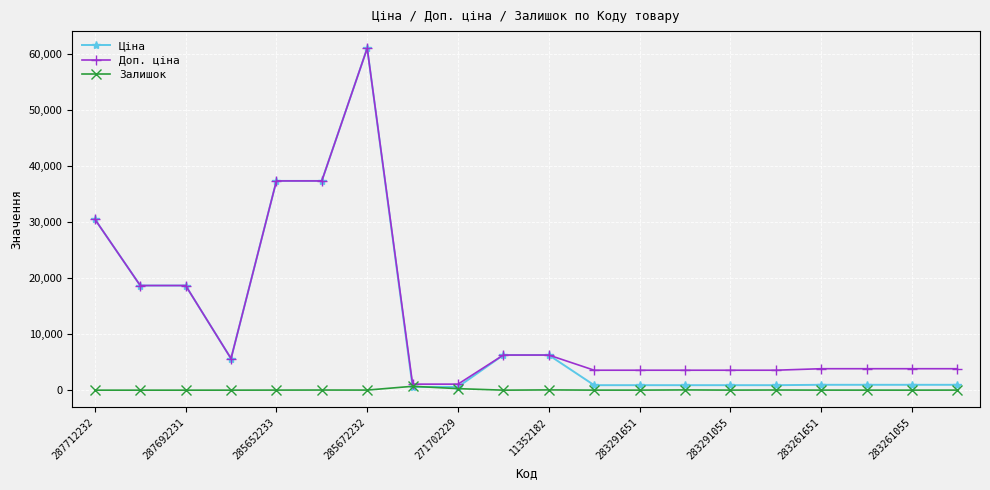

Count the number of data series in this chart.

3